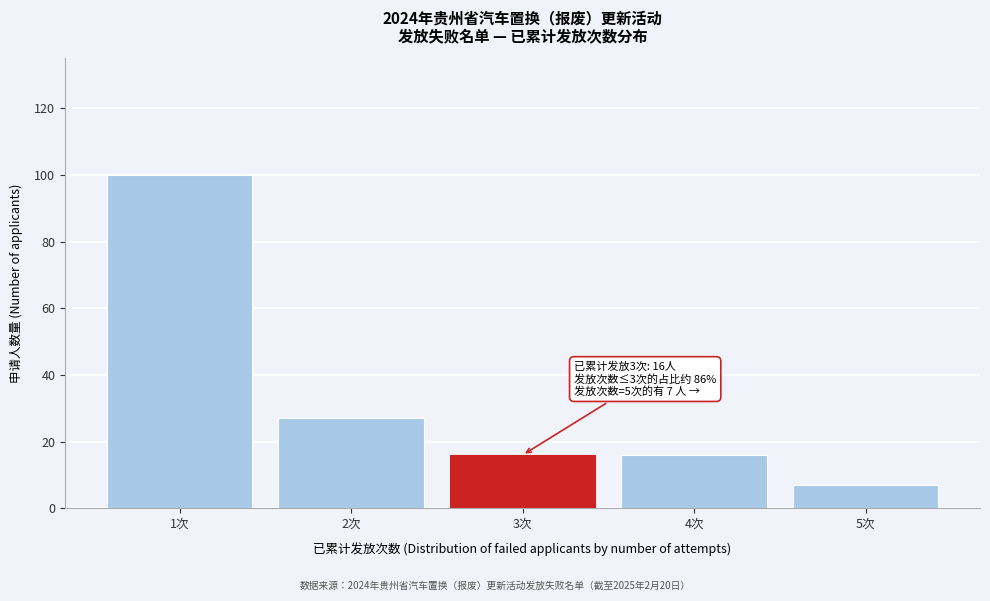

Reading right to left, transcribe all the data shown in this chart.

7	16	16	27	100